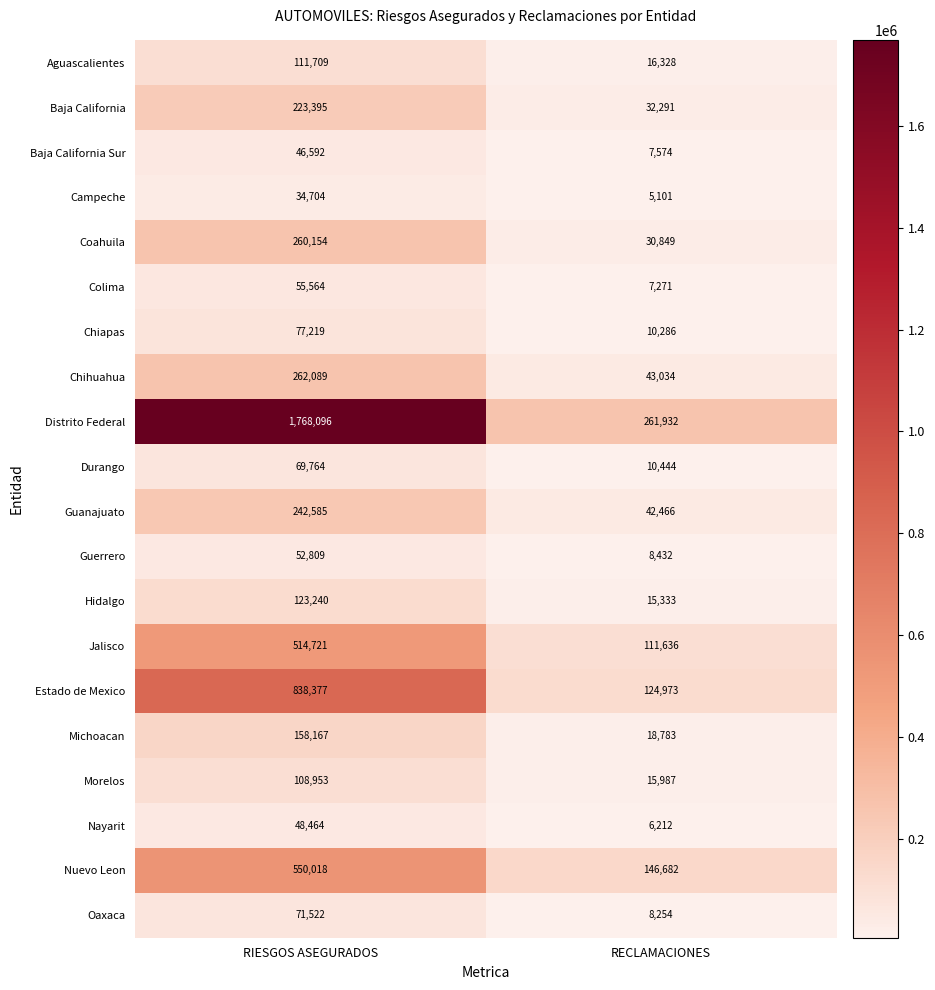

True or false: Chiapas has a value of 10286 at RECLAMACIONES.

True